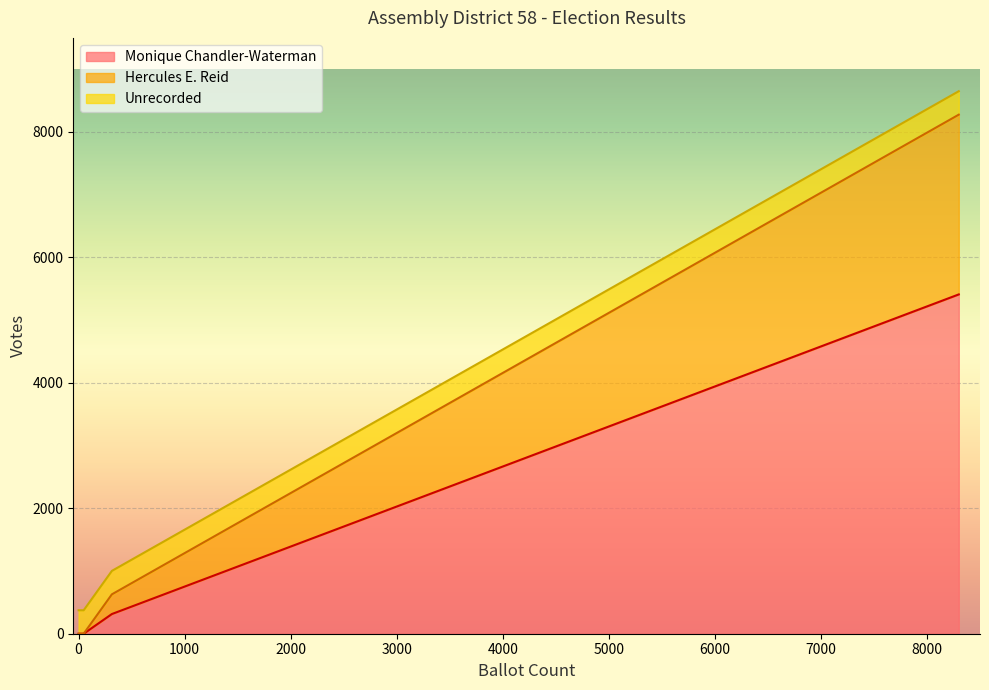

The Write-In / Unrecorded series shows 624 at Total Votes. True or false?

False